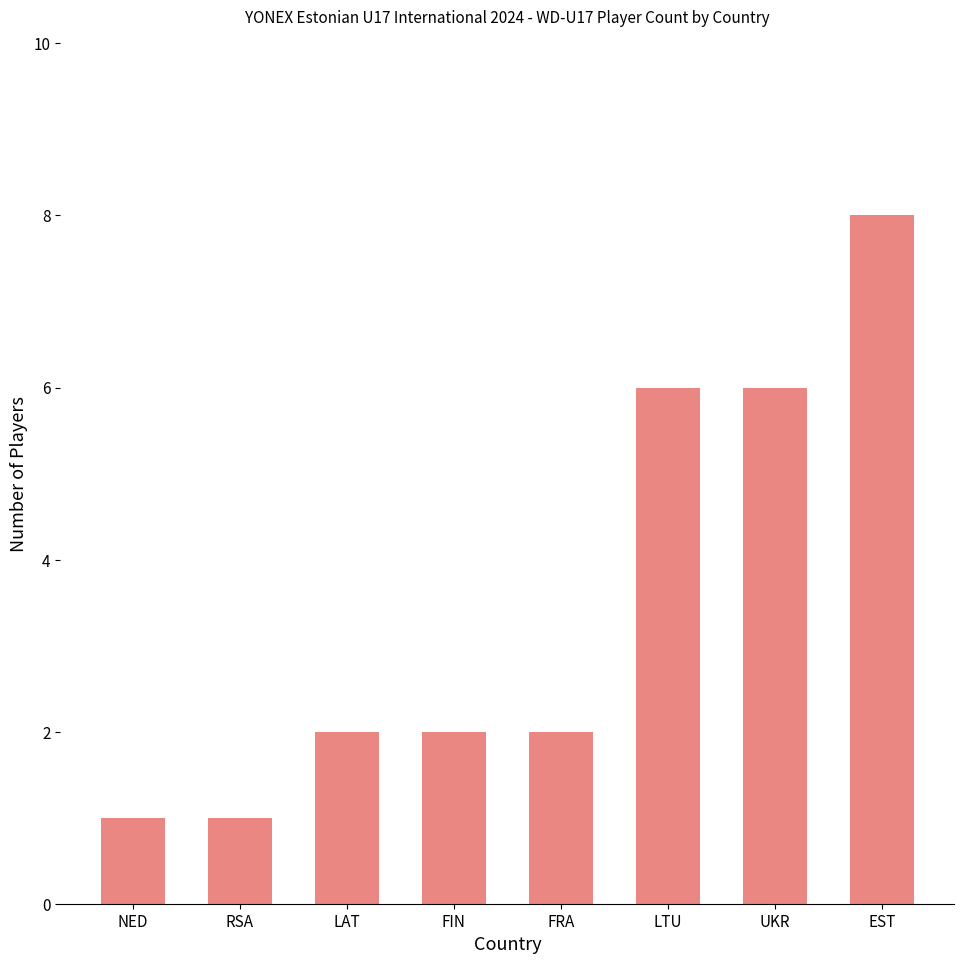

The value at RSA is 1. True or false?

True